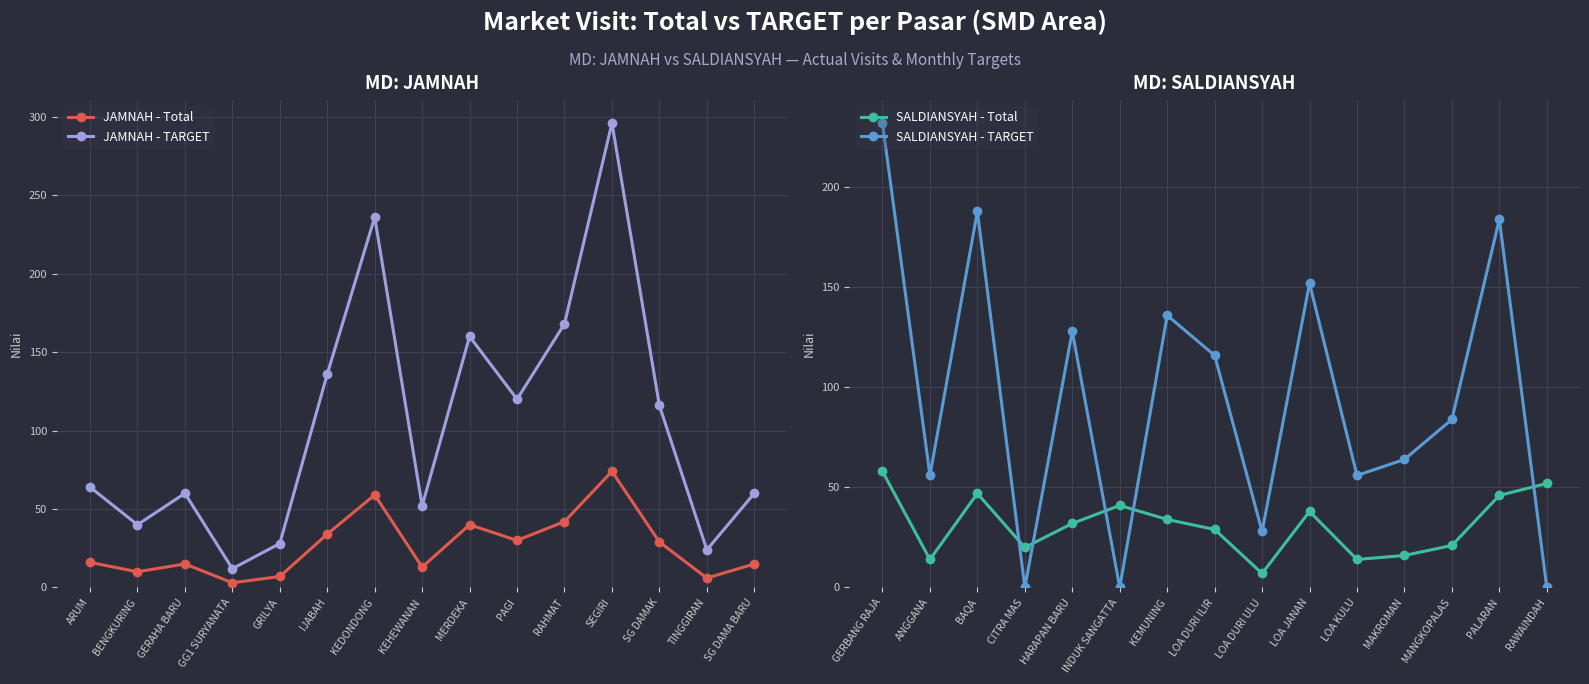

How many distinct data groups are displayed?

4